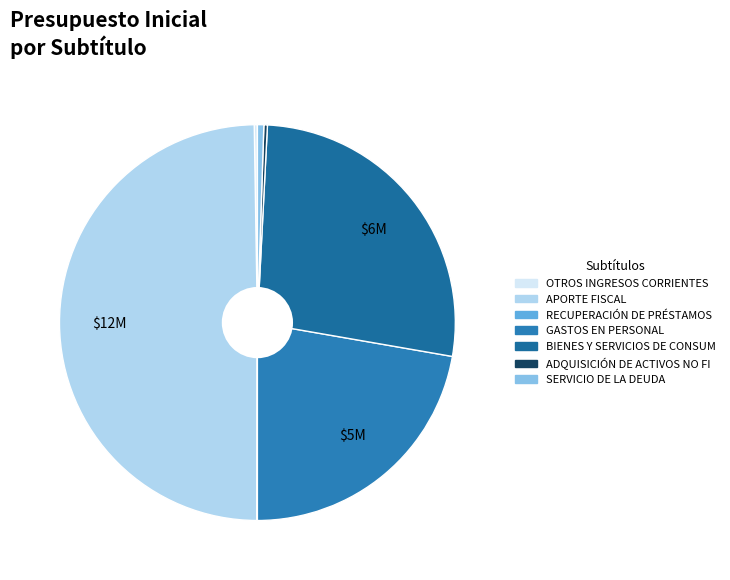

Which slice is the largest?

APORTE FISCAL